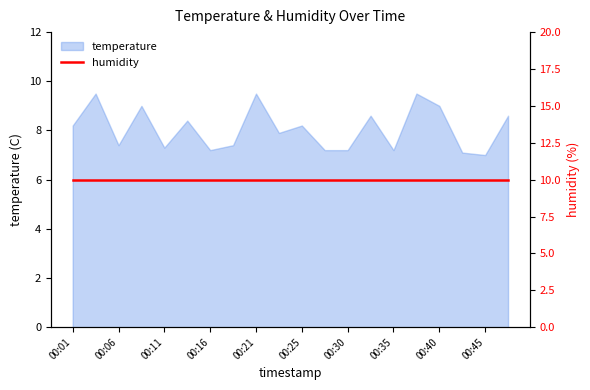

What is the maximum value shown in the chart?

9.5